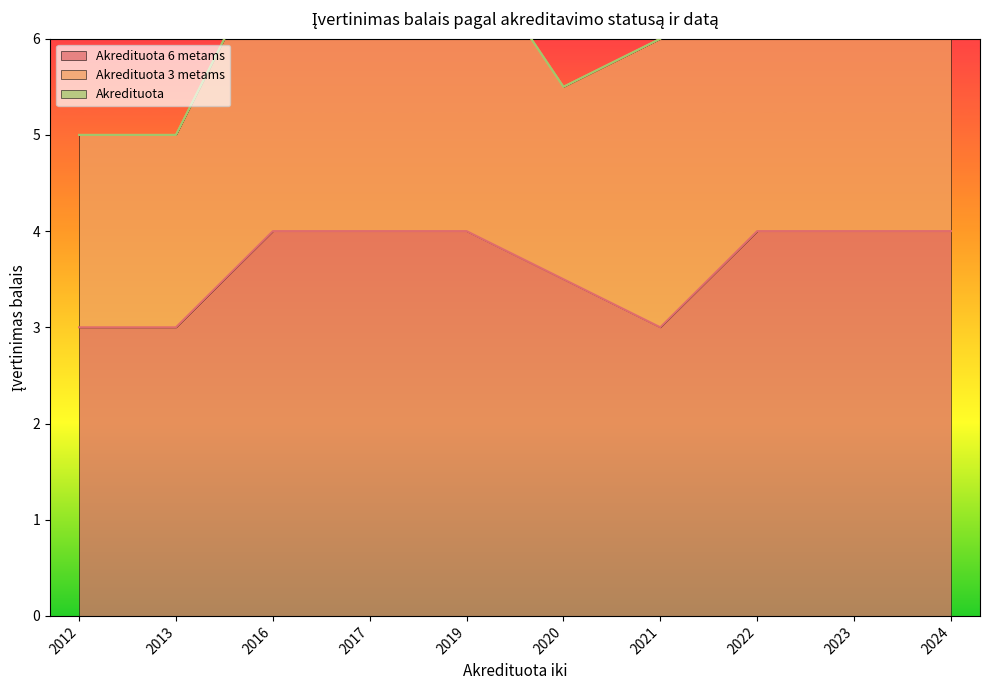

The value of Akredituota 6 metams at 2019 is 4.0. True or false?

True